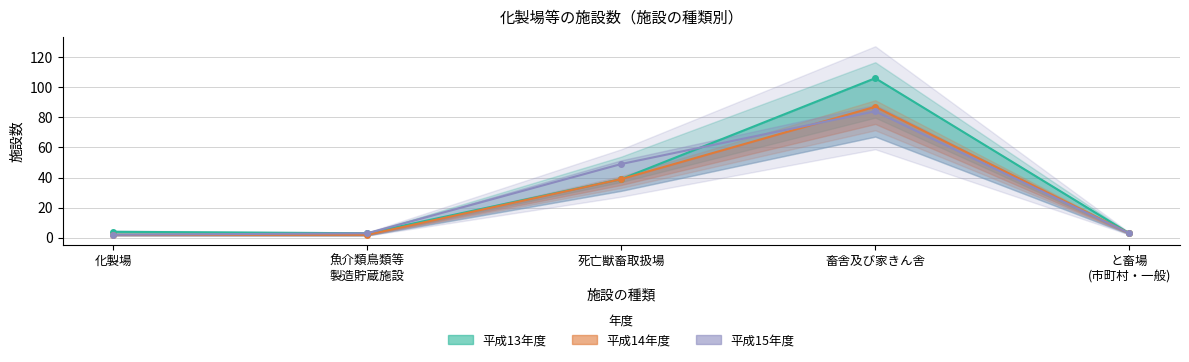

The value of 平成15年度 at と畜場
(市町村・一般) is 5. True or false?

False